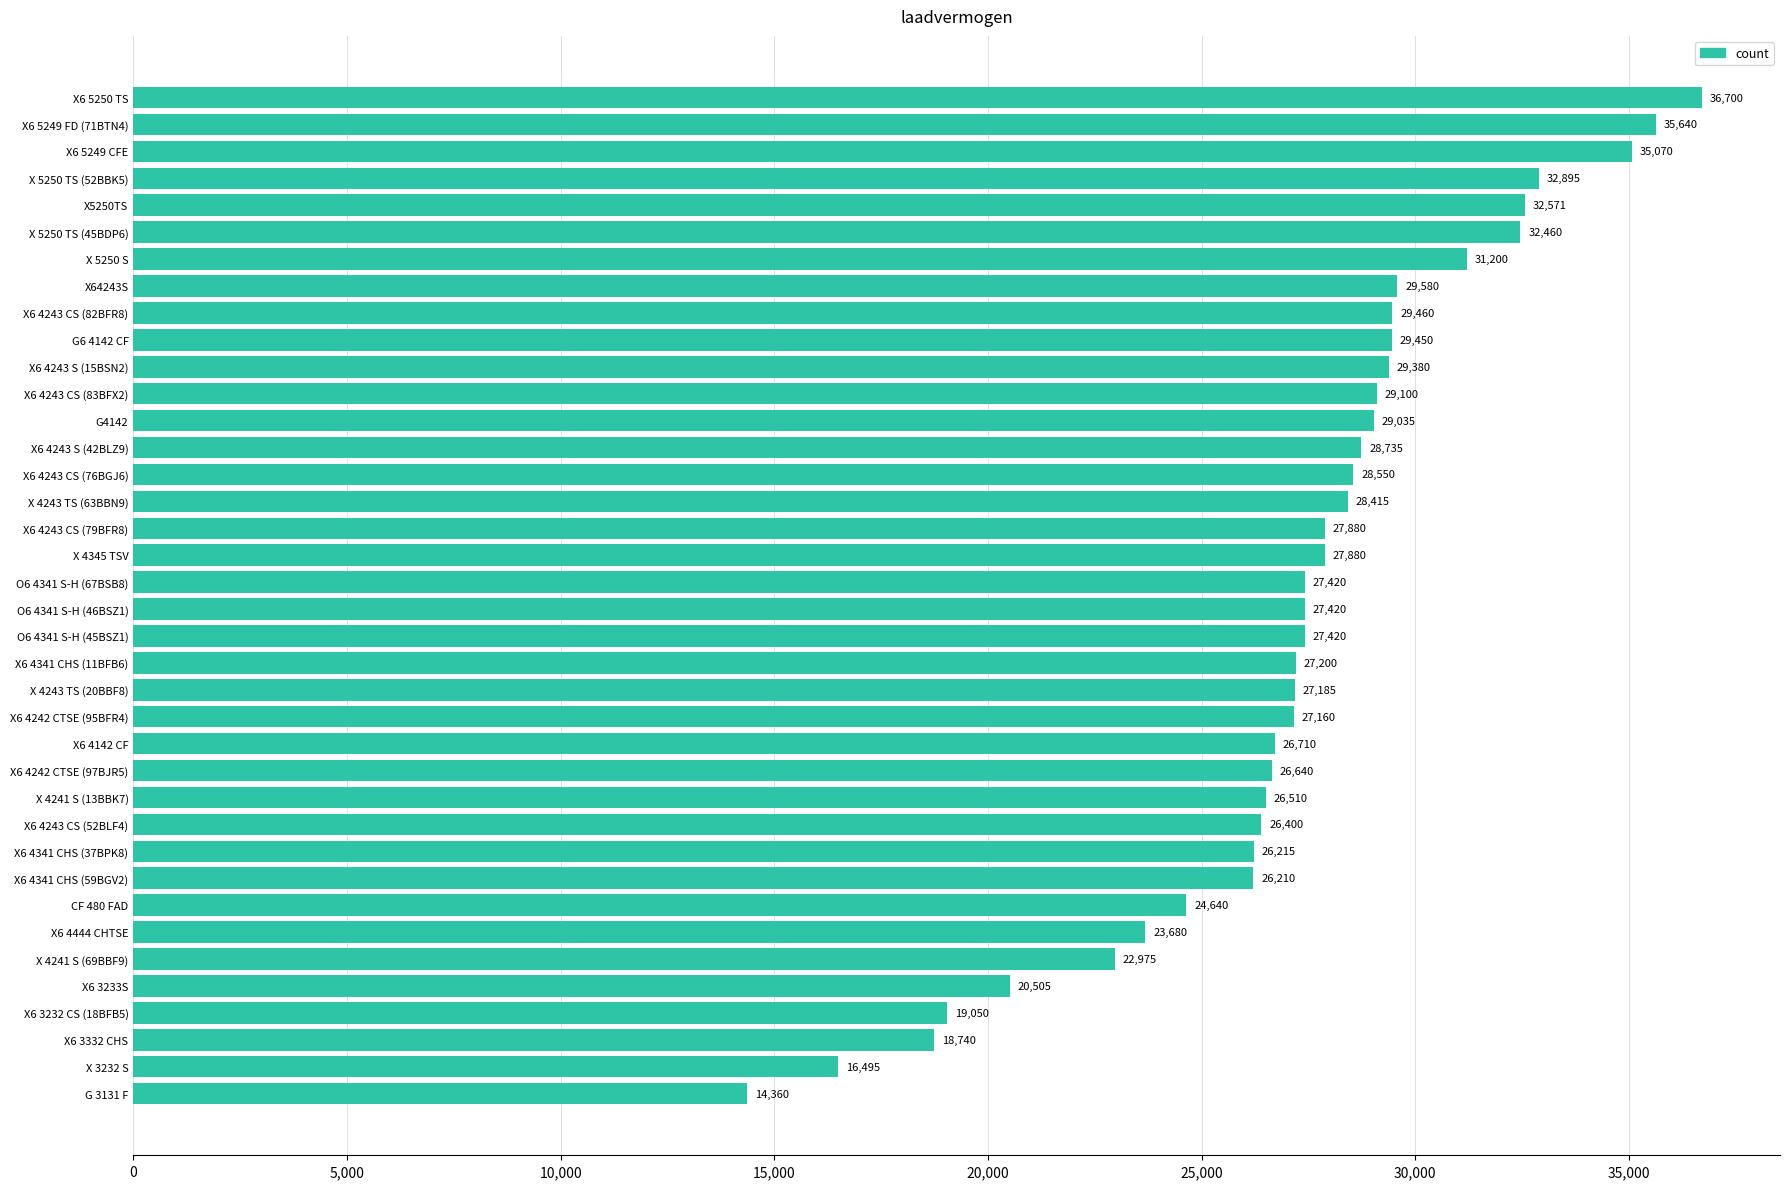

What is the ratio of the value at CF 480 FAD to the value at X6 4243 S (15BSN2)?

0.8